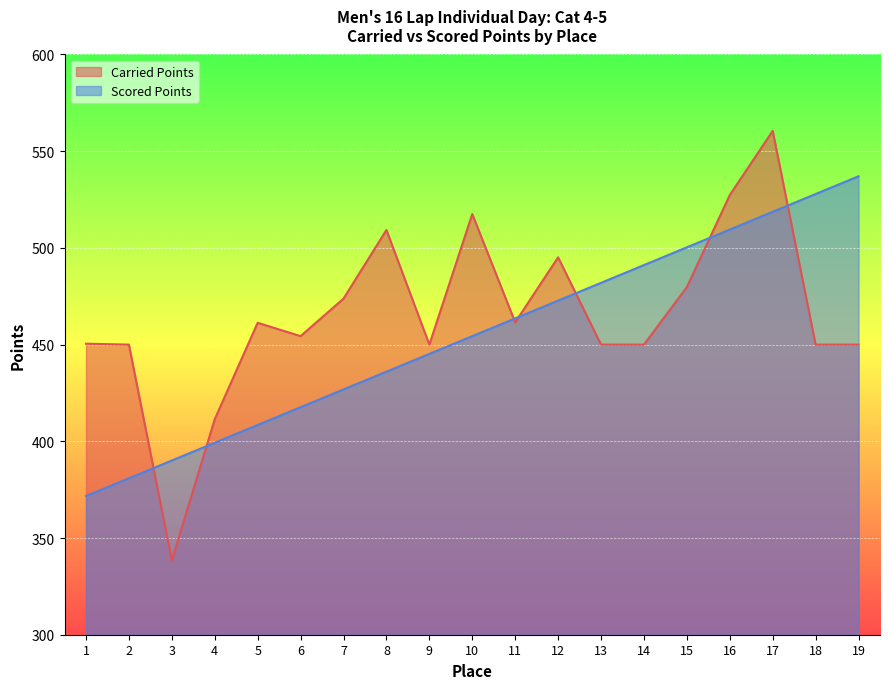

What are all the series names shown in the legend?

Carried Points, Scored Points